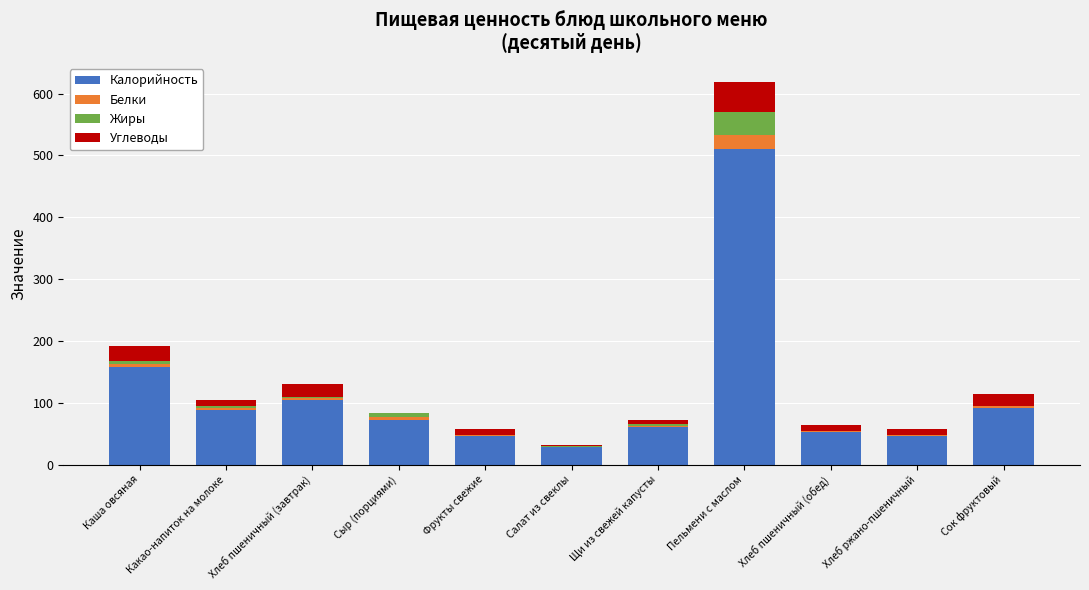

The value of Калорийность at Фрукты свежие is 69.1. True or false?

False